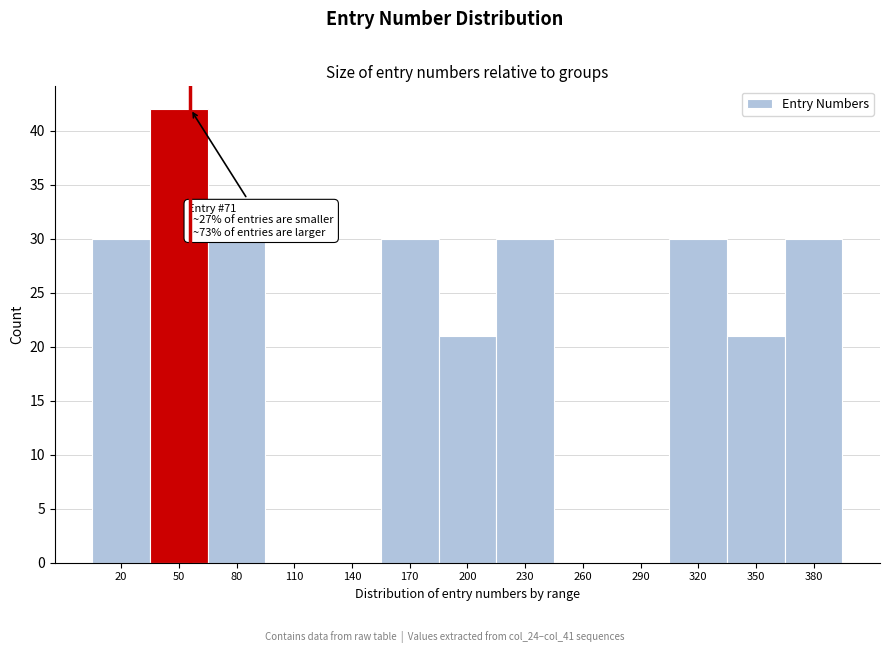

Reading right to left, extract all data points from this chart.

380=30	350=21	320=30	290=0	260=0	230=30	200=21	170=30	140=0	110=0	80=30	50=42	20=30